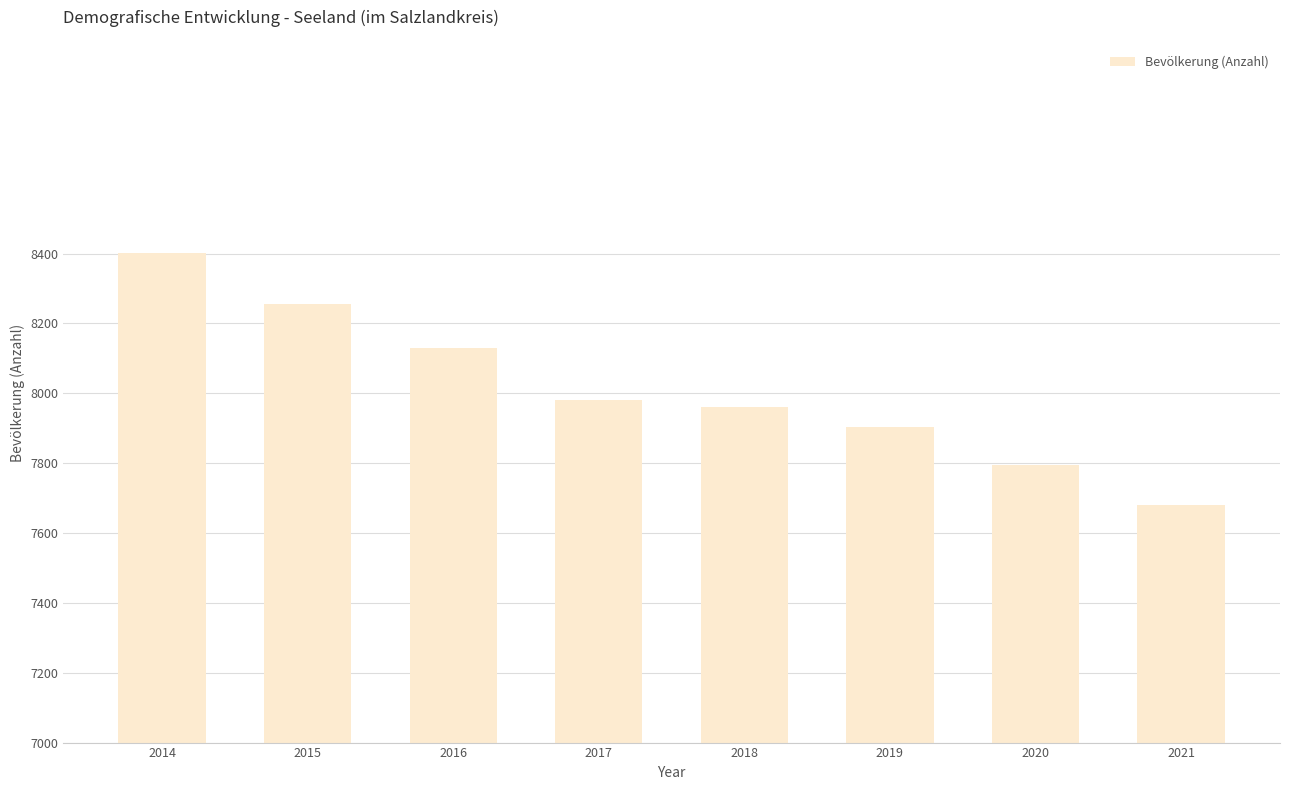

Rank the categories by value from highest to lowest.

2014, 2015, 2016, 2017, 2018, 2019, 2020, 2021